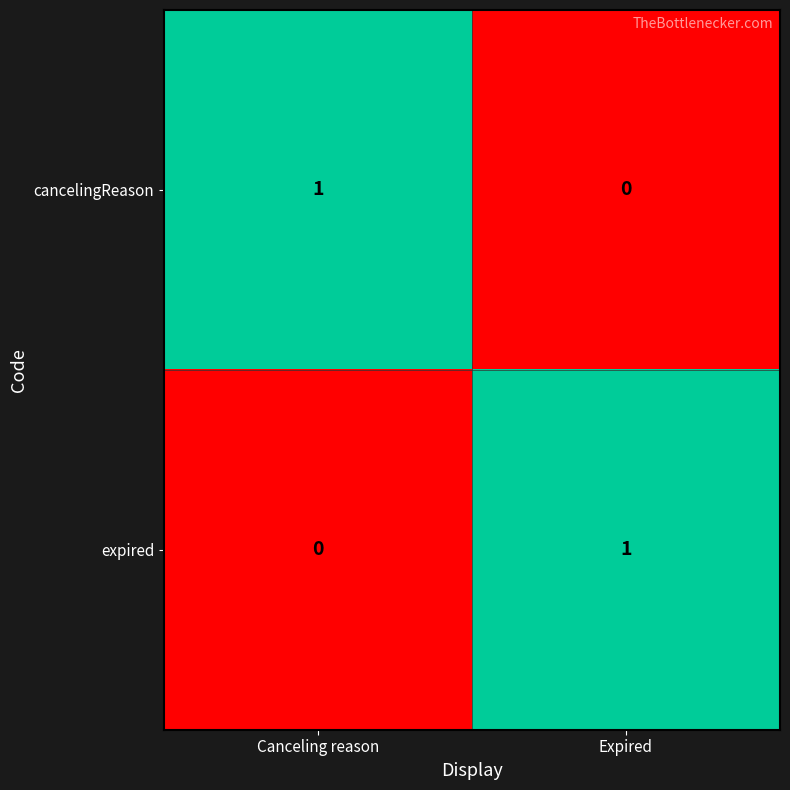

Reading left to right, list all the values displayed in this chart.

cancelingReason: Canceling reason=1	Expired=0
expired: Canceling reason=0	Expired=1